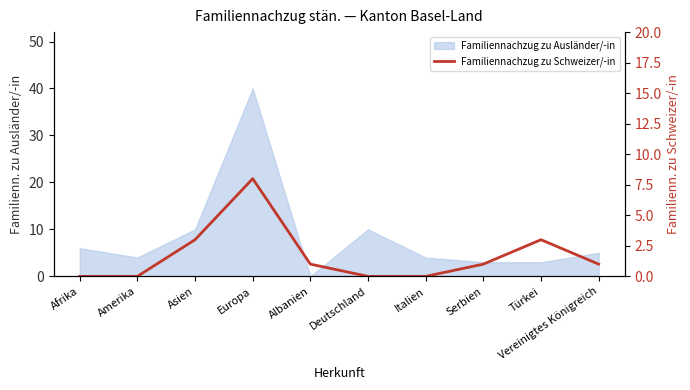

The value at Afrika is -3. True or false?

False